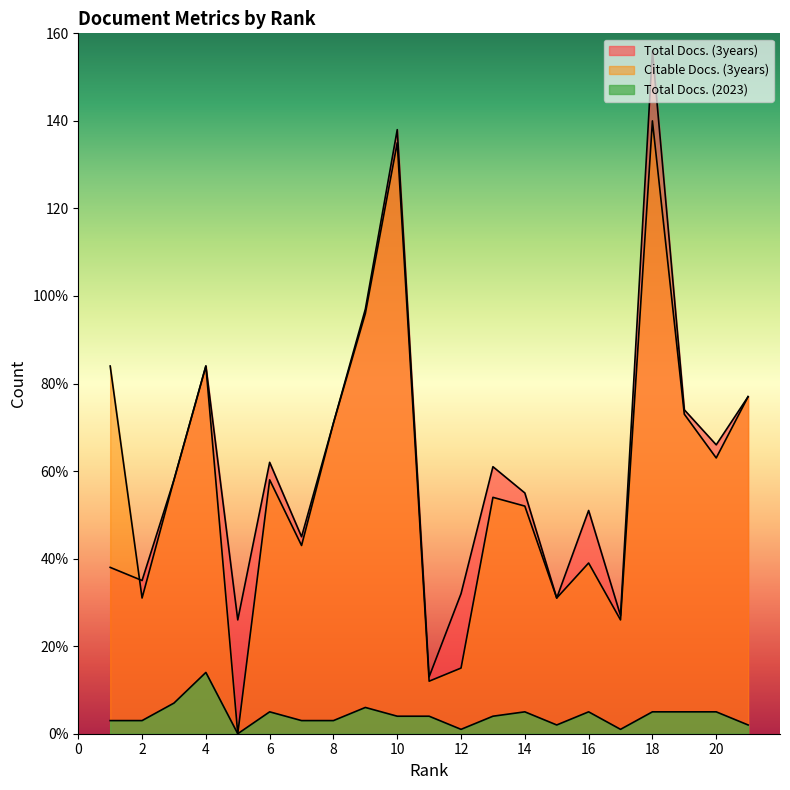

The value of Citable Docs. (3years) at 8 is 35. True or false?

False